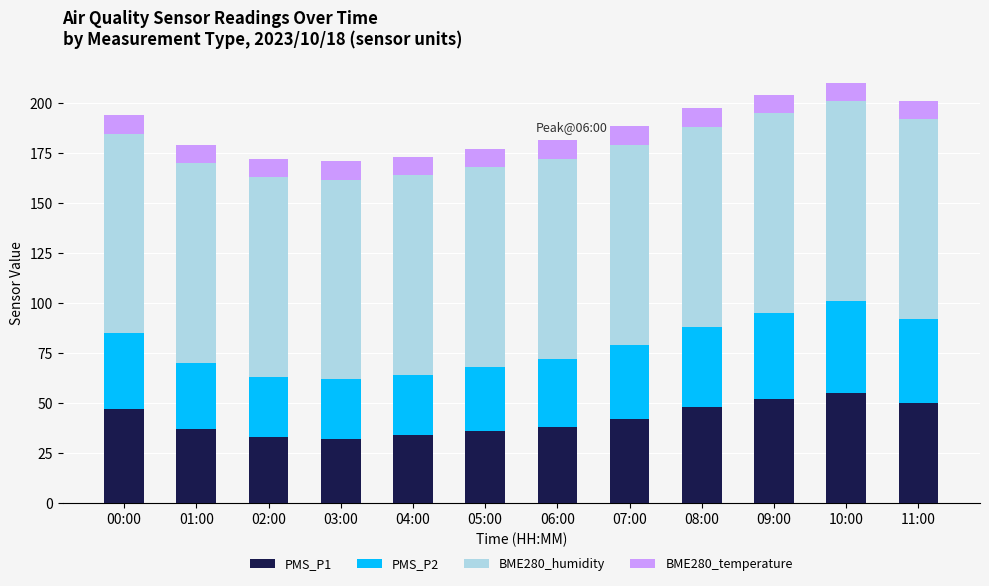

What is the minimum value for PMS_P1?

31.8